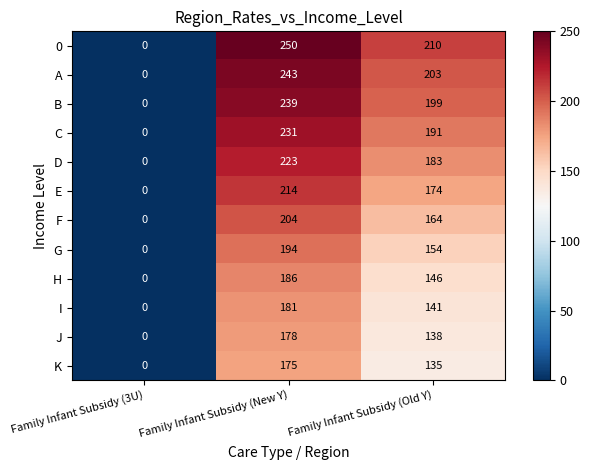

True or false: A has a value of 85 at Family Infant Subsidy (New Y).

False